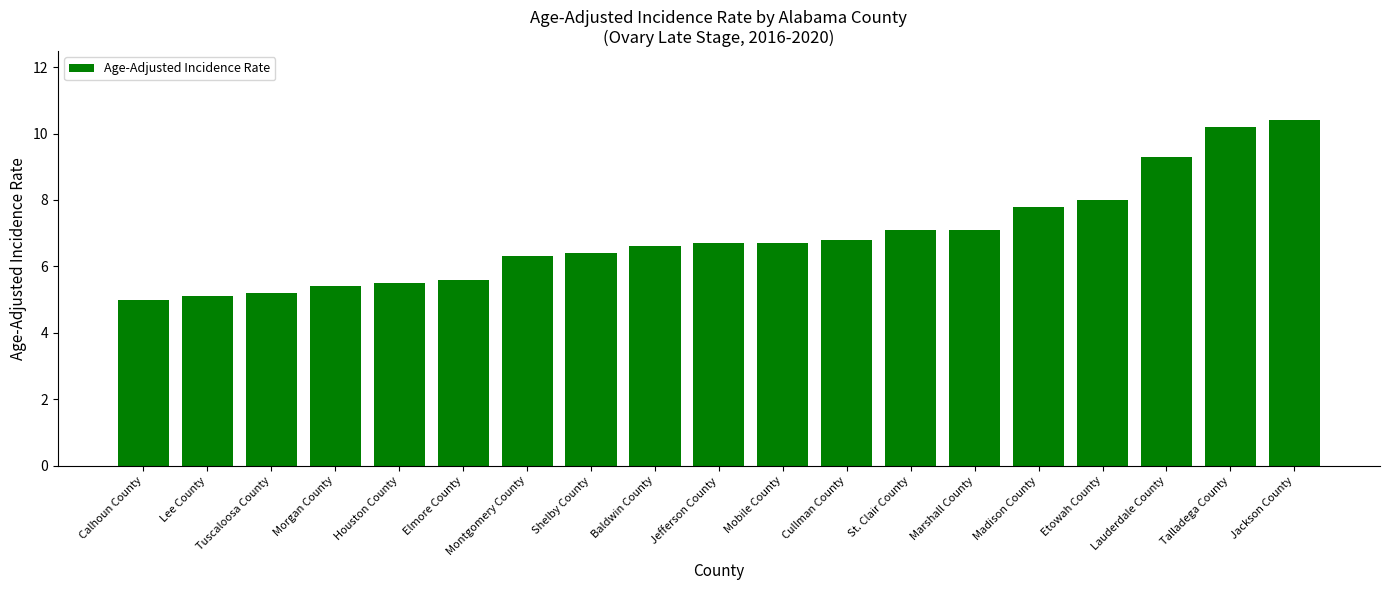

Does the chart contain any negative values?

No